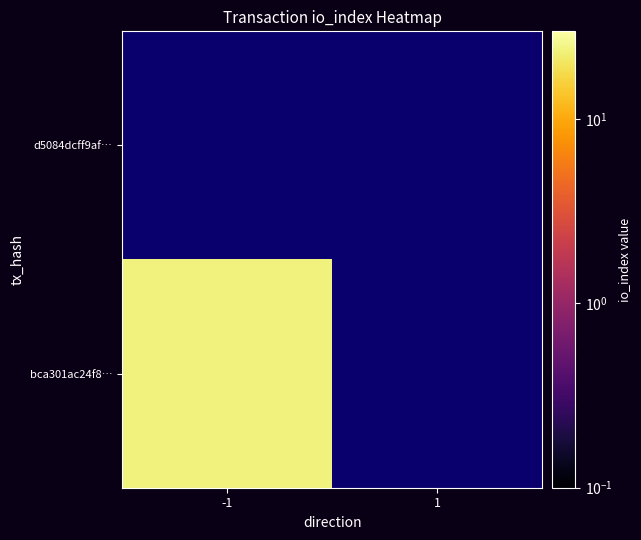

What is the maximum value shown in the chart?

24.0